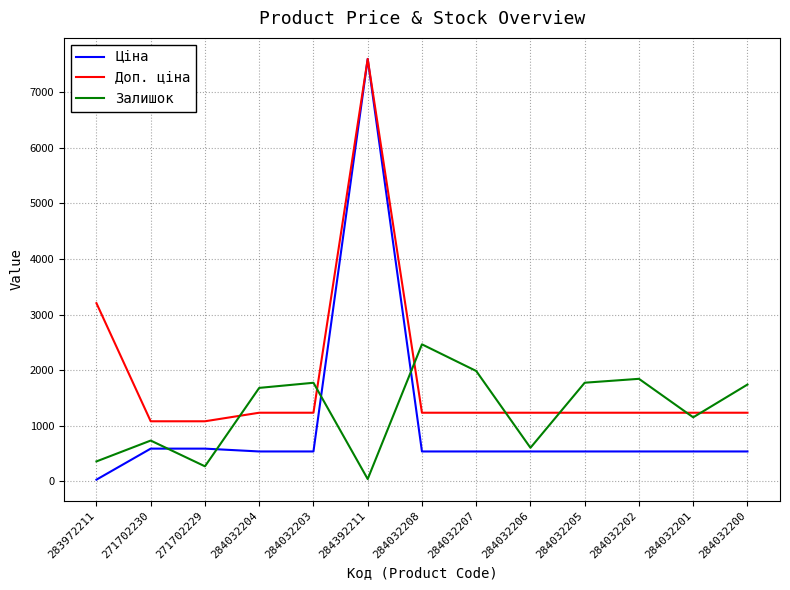

Which series ends up on top after the final intersection of Доп. ціна and Залишок?

Залишок